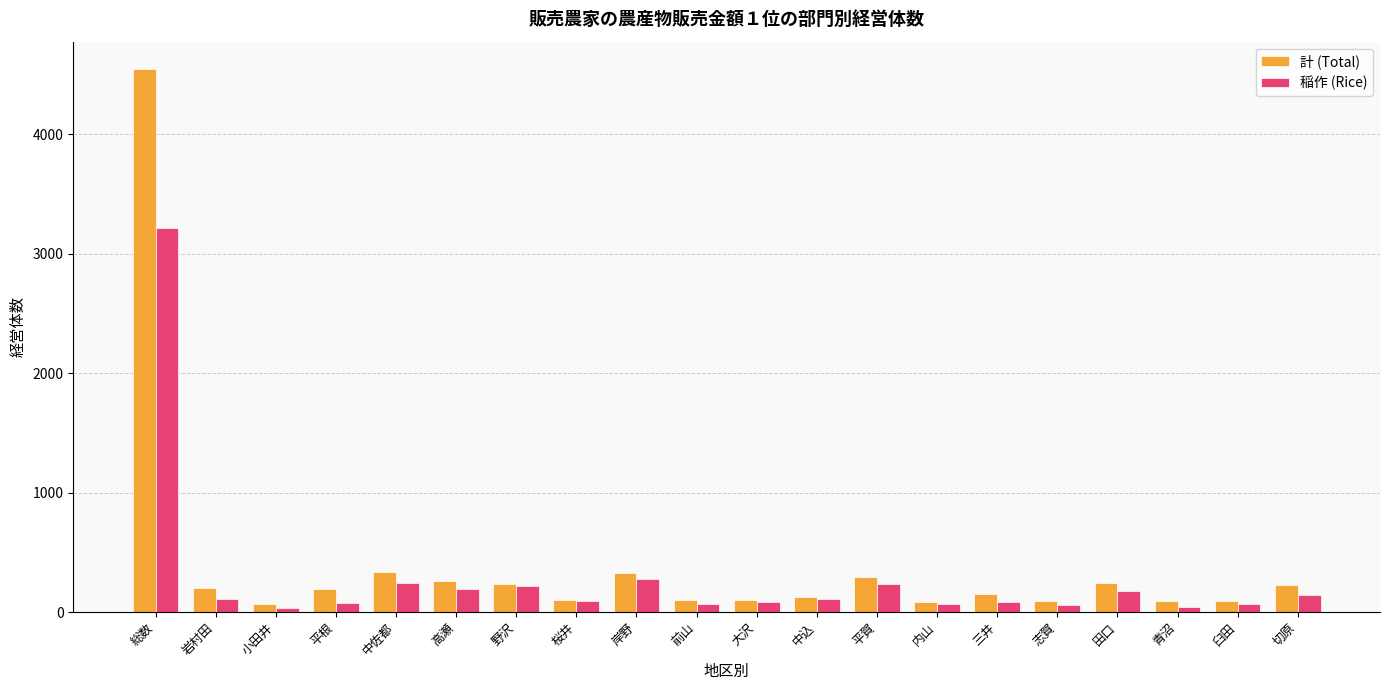

Is it true that 計 (Total) equals 4549 at 総数?

True